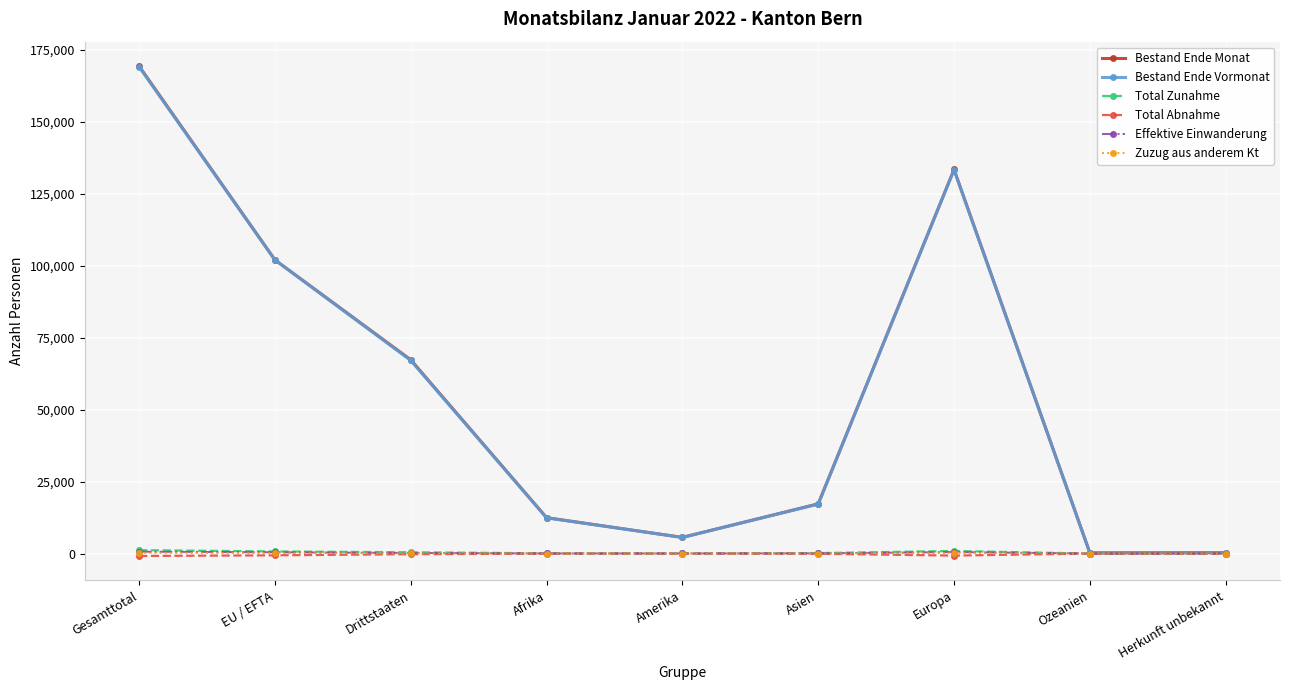

At how many categories does at least one series exceed 31305?

4